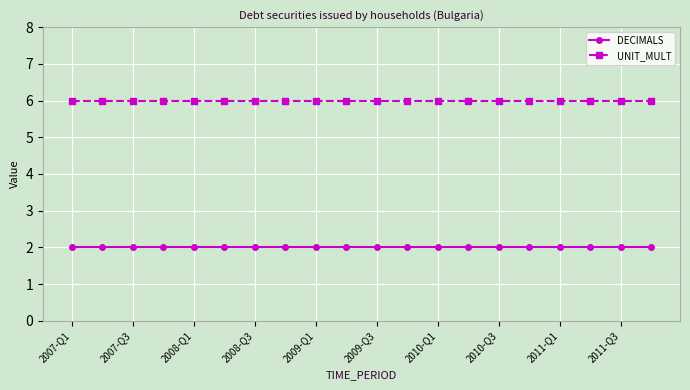

List the series in order of their peak value, lowest first.

DECIMALS, UNIT_MULT